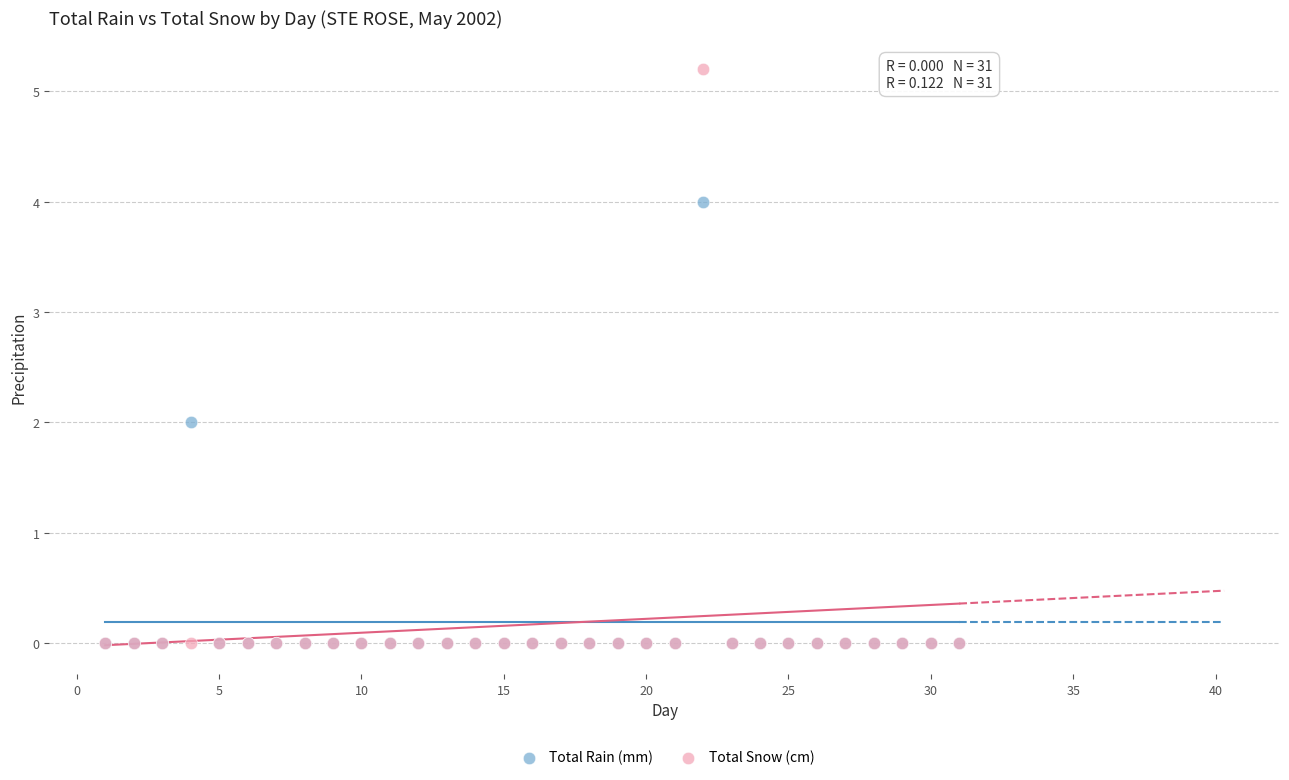

What are all the series names shown in the legend?

Total Rain (mm), Total Snow (cm)